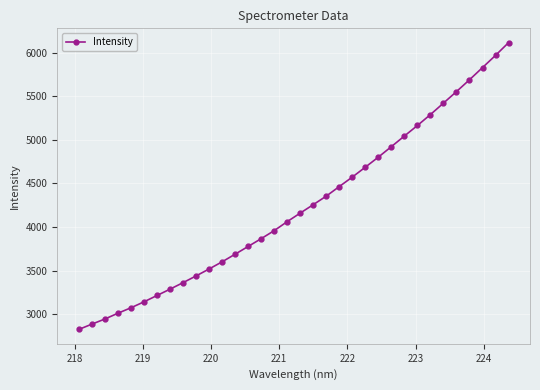

What is the value of the 25th point from the left?

4922.7